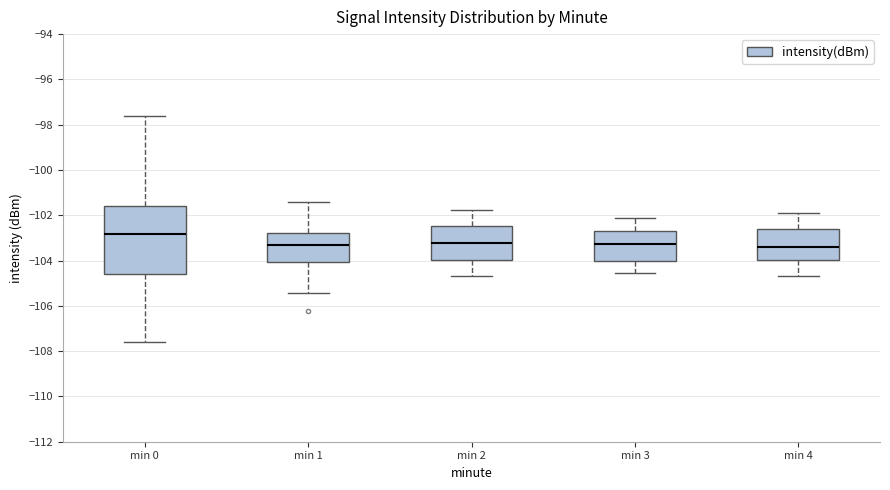

Reading left to right, transcribe this box plot: for each box, give where its median line is, the range the box spans, and where its two whiskers end, as read against the y-axis. The values are not printed on the chart, so give them approximately, as read against the axis.

min 0: median -102.8, box -104.6 to -101.6, whiskers -107.6 to -97.6
min 1: median -103.2, box -104.0 to -102.8, whiskers -105.4 to -101.4
min 2: median -103.2, box -104.0 to -102.4, whiskers -104.6 to -101.8
min 3: median -103.2, box -104.0 to -102.8, whiskers -104.6 to -102.2
min 4: median -103.4, box -104.0 to -102.6, whiskers -104.6 to -101.8